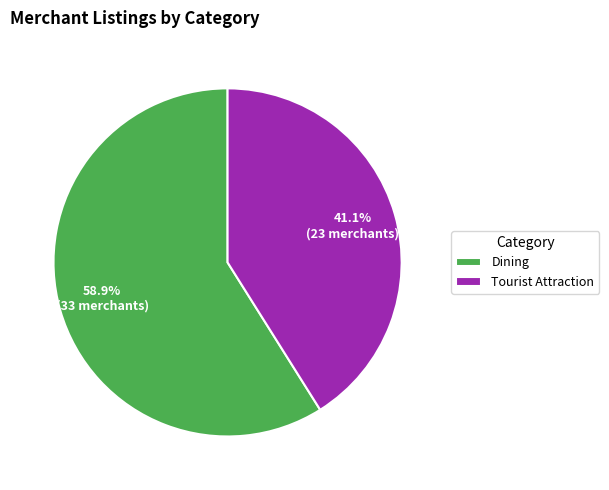

Does any single category account for the majority?

Yes